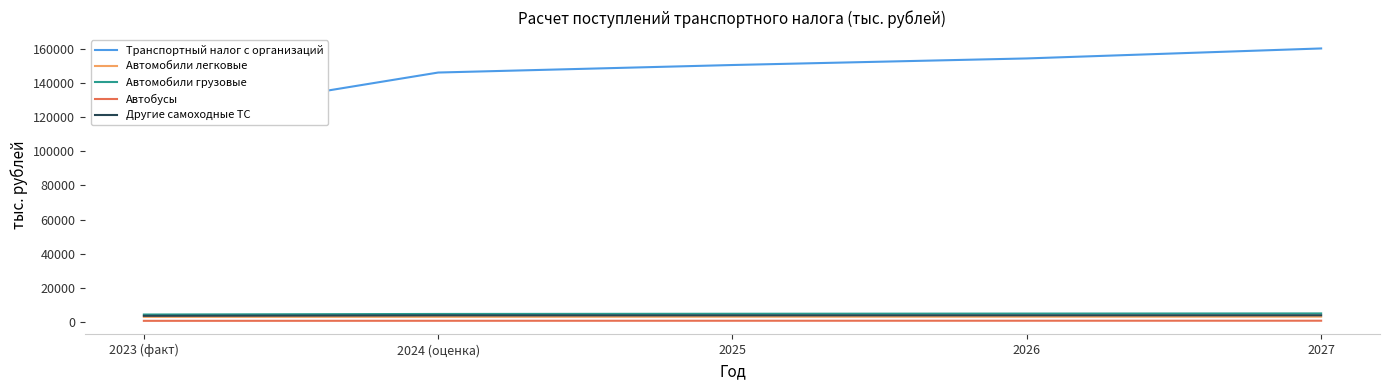

True or false: Другие самоходные ТС has a value of 3781 at 2023 (факт).

True